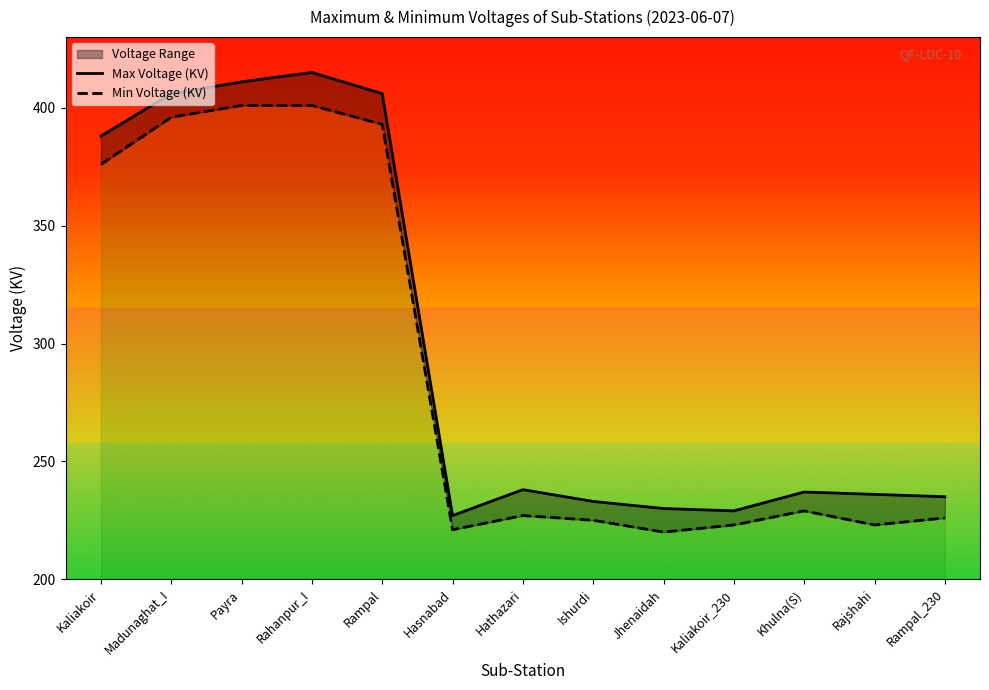

Read the Max Voltage (KV) value at Khulna(S), to the nearest 5.

235